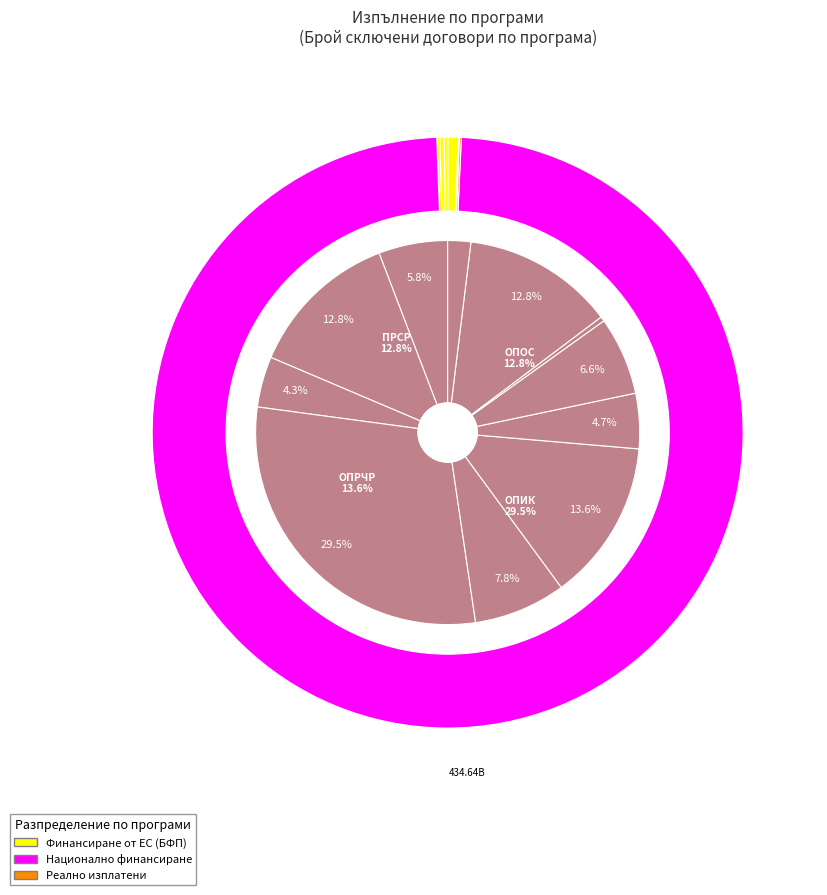

Does ПРСР account for over 50% of the chart?

No